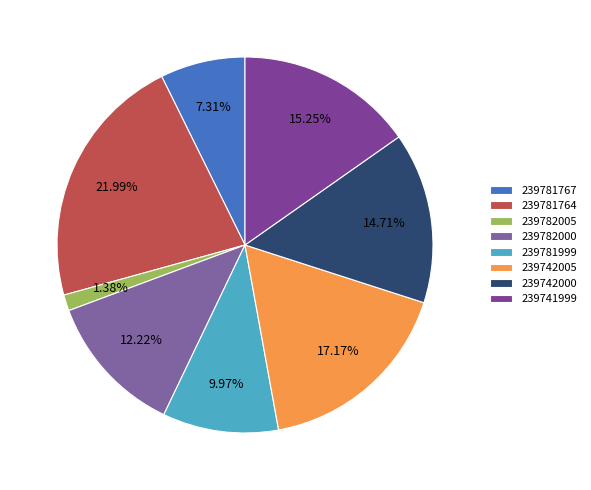

What percentage is the 239781767 slice, to the nearest percent?

7%